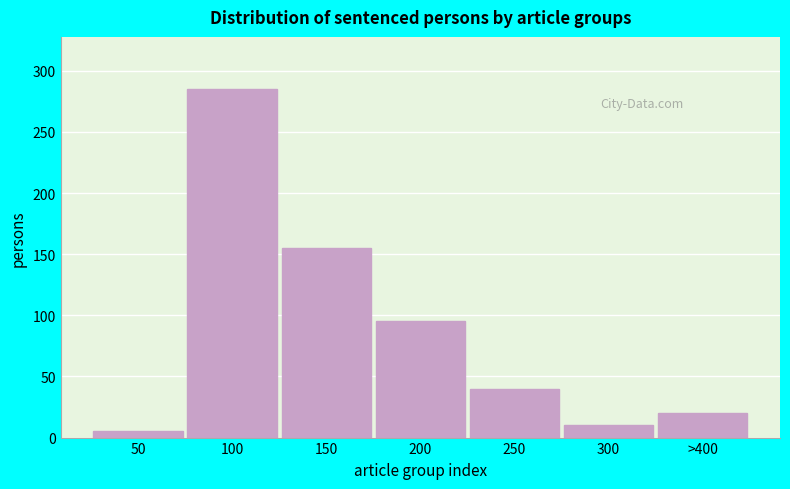

Reading left to right, transcribe all the data shown in this chart.

50=5	100=285	150=155	200=95	250=40	300=10	>400=20